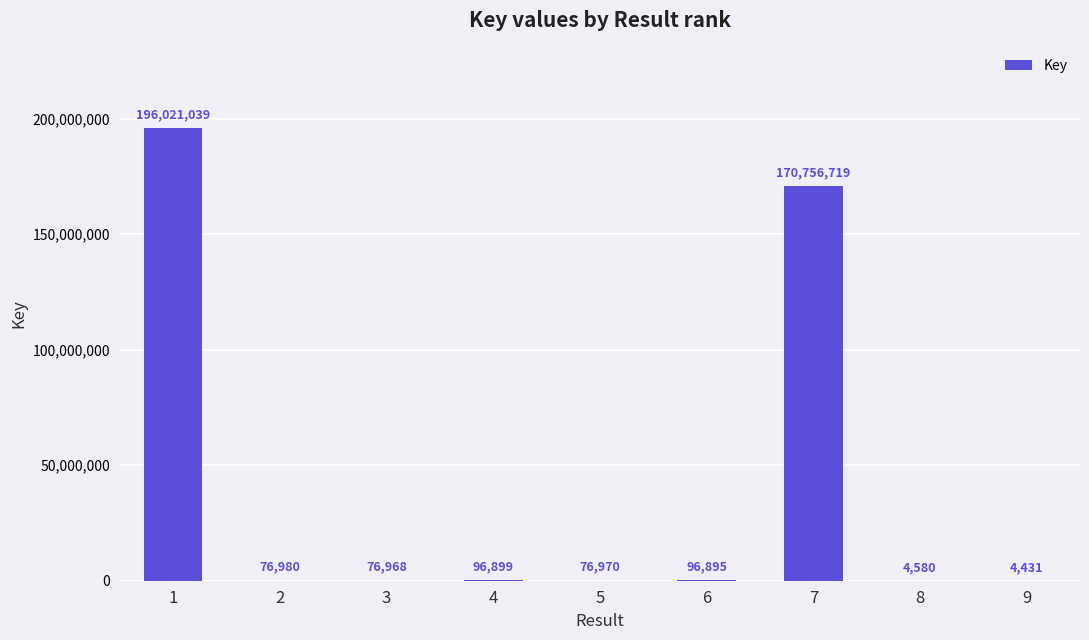

Reading right to left, what are all the values shown in this chart?

9=4431	8=4580	7=170756719	6=96895	5=76970	4=96899	3=76968	2=76980	1=196021039